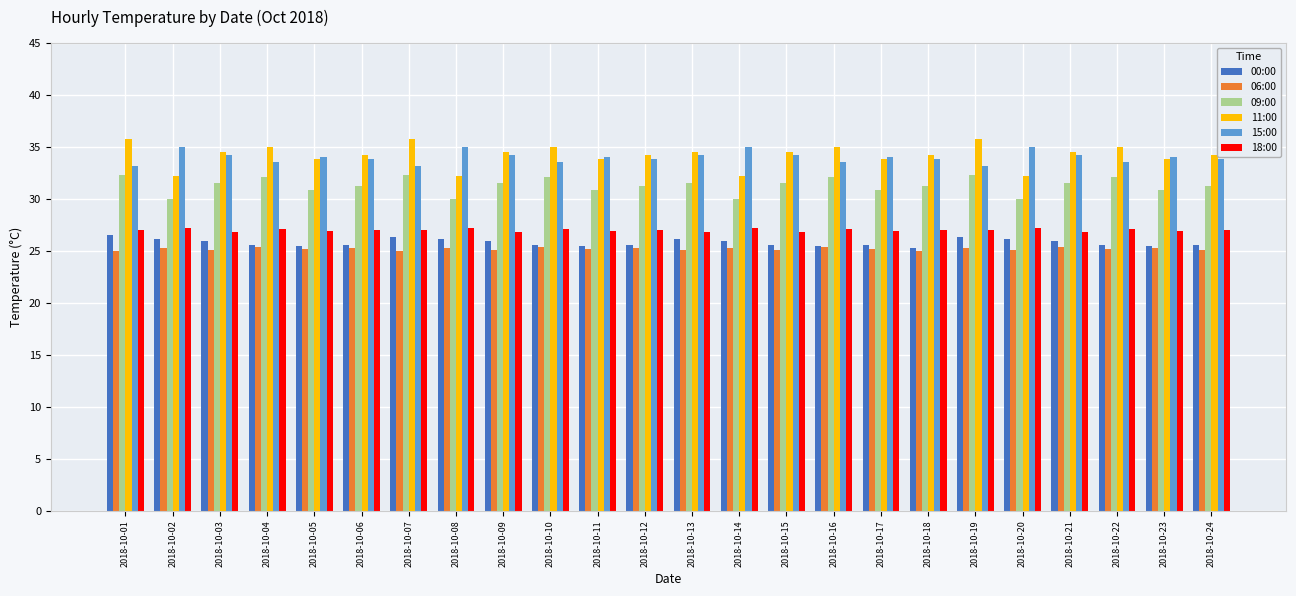

Is it true that 00:00 equals 26.1 at 2018-10-13?

True